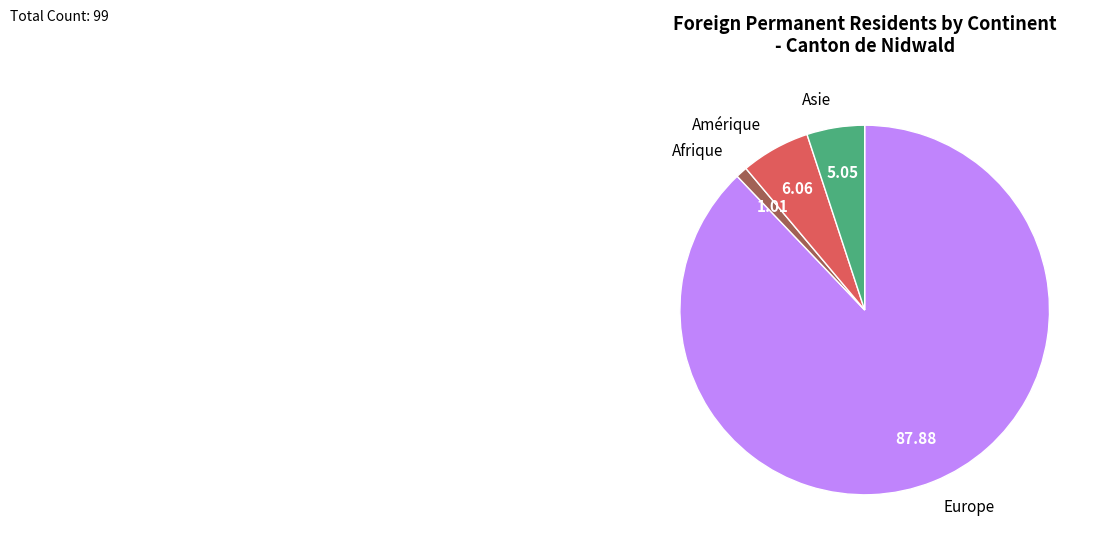

True or false: Afrique accounts for 1% of the total.

True